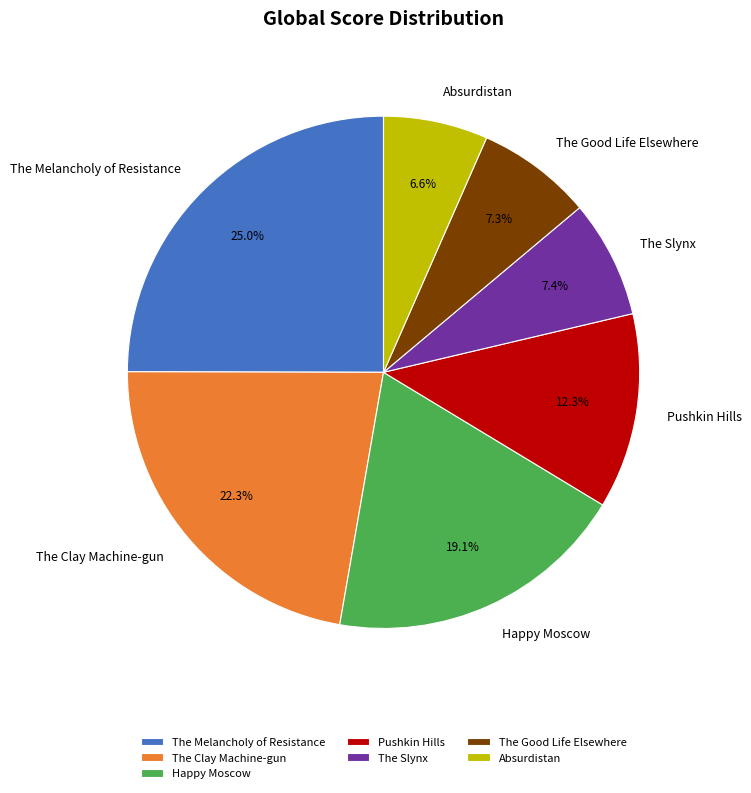

What percentage is the The Clay Machine-gun slice, to the nearest percent?

22%